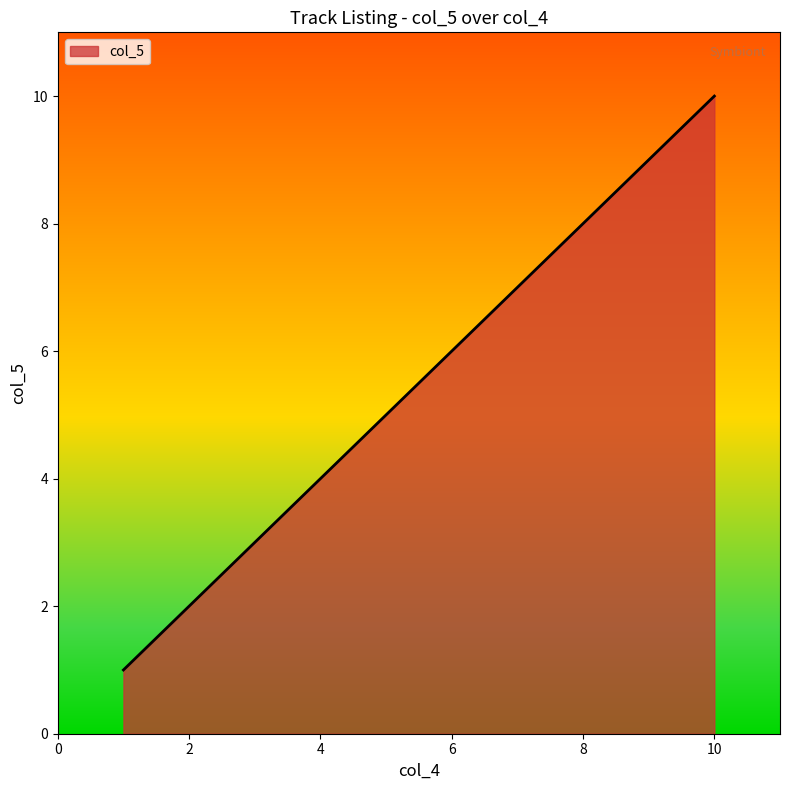

What is the maximum value shown in the chart?

10